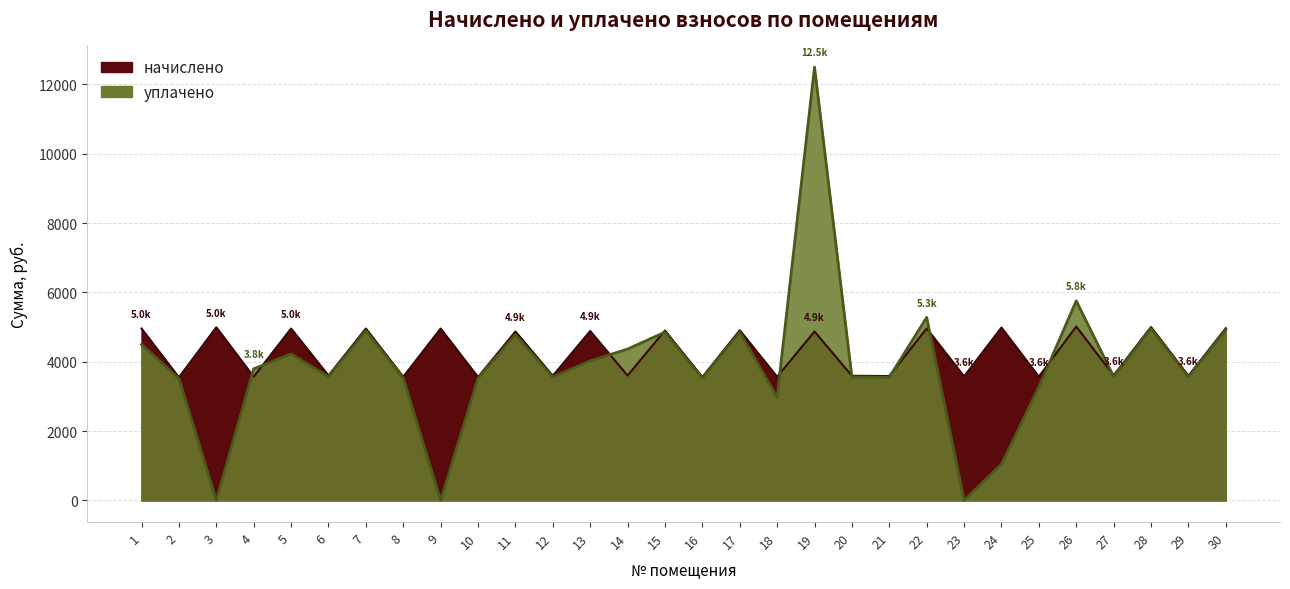

The value of уплачено at 28 is 4954.3. True or false?

True